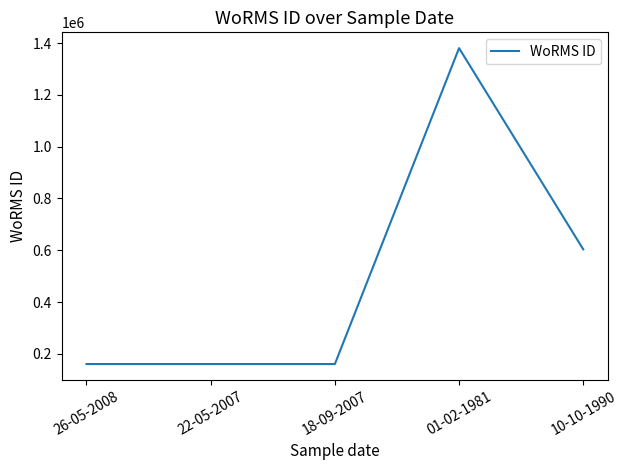

Is this an area chart (filled region under the line)?

No